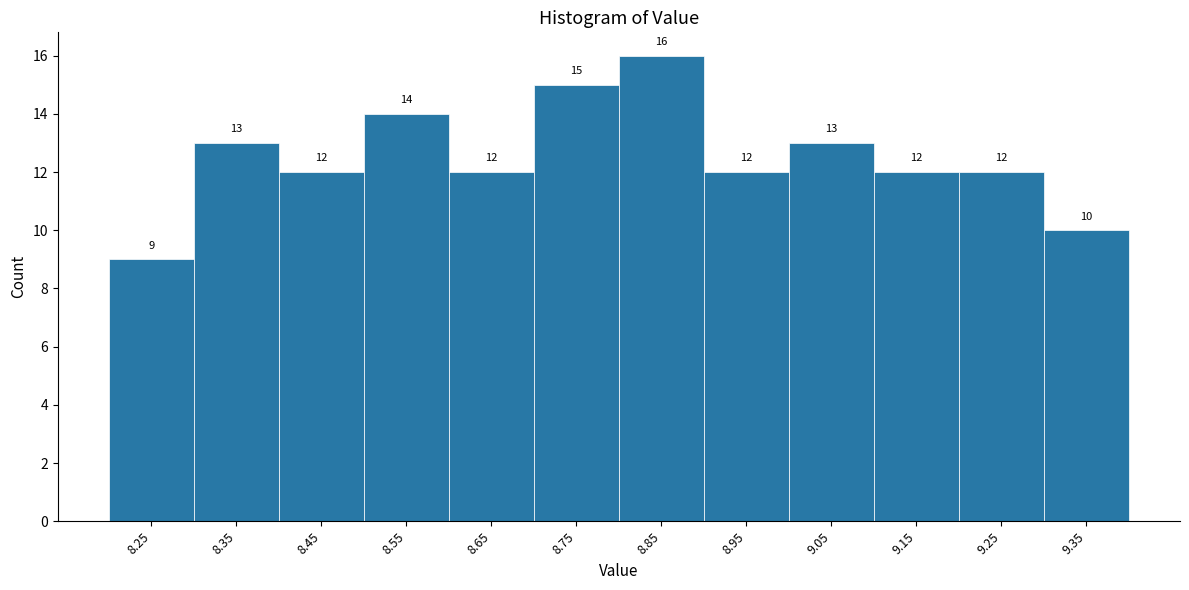

Reading left to right, transcribe all the data shown in this chart.

9	13	12	14	12	15	16	12	13	12	12	10